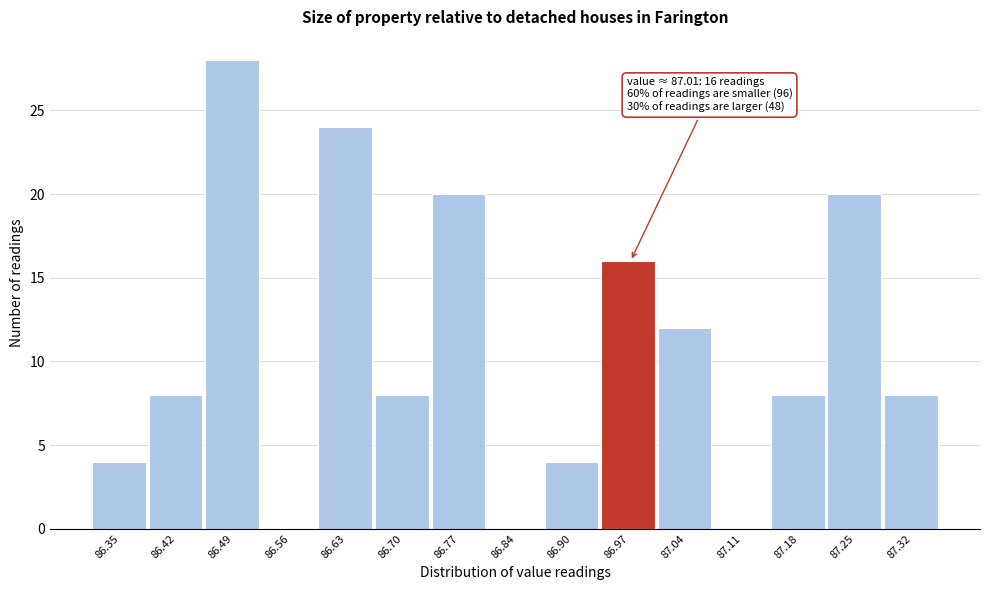

Reading left to right, extract all data points from this chart.

86.35=4	86.42=8	86.49=28	86.56=0	86.63=24	86.70=8	86.77=20	86.84=0	86.90=4	86.97=16	87.04=12	87.11=0	87.18=8	87.25=20	87.32=8